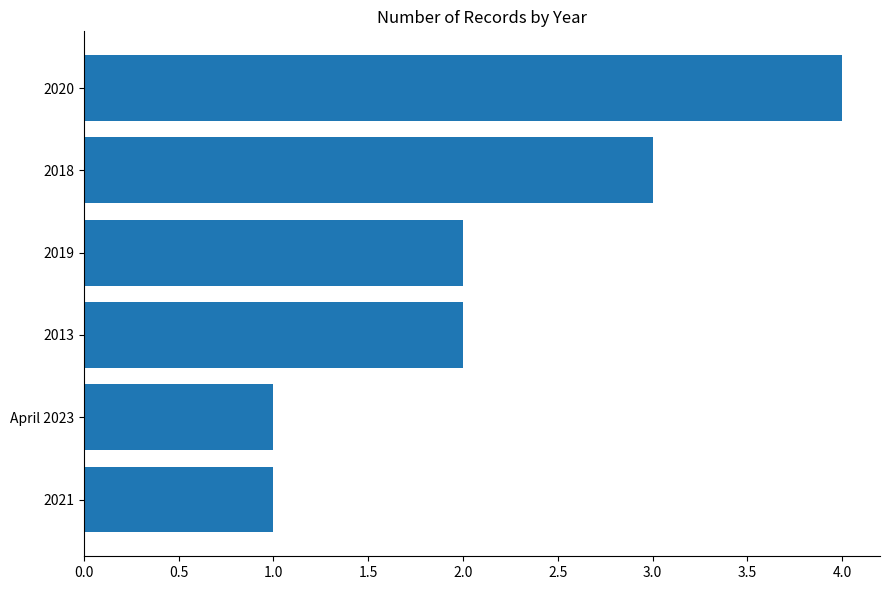

Read the value at 2018.

3